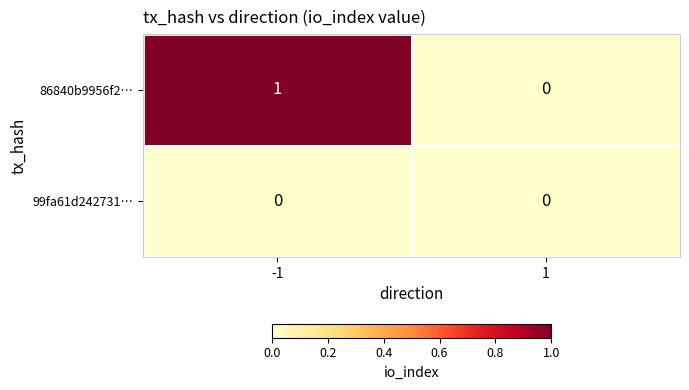

Between -1 and 1, which series saw the biggest shift?

86840b9956f2…